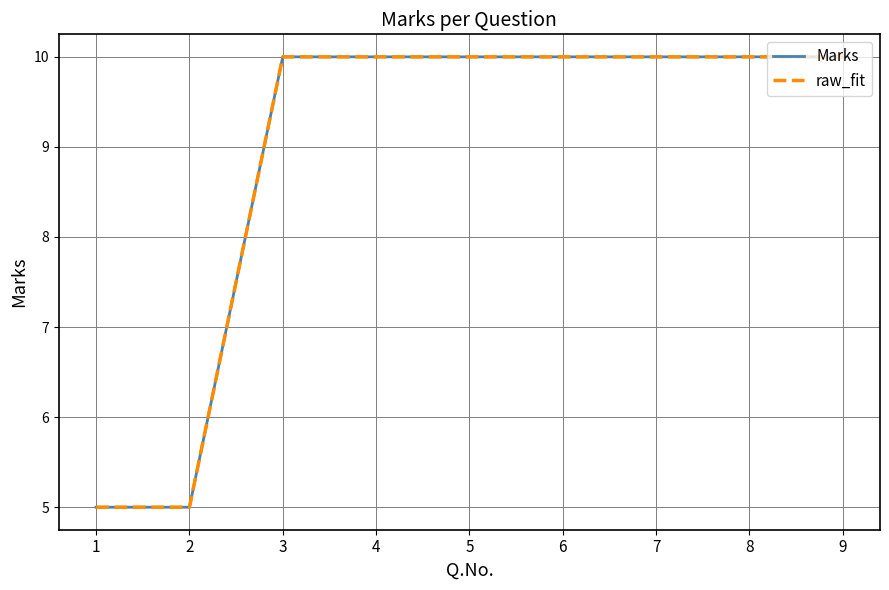

At how many categories does at least one series exceed 8?

7